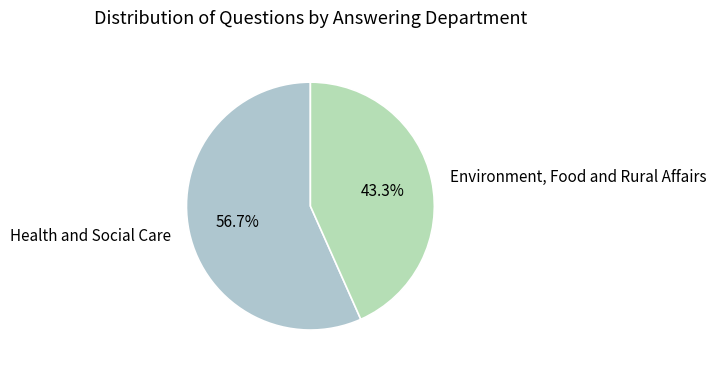

To the nearest percent, what is the combined percentage of Health and Social Care and Environment, Food and Rural Affairs?

100%